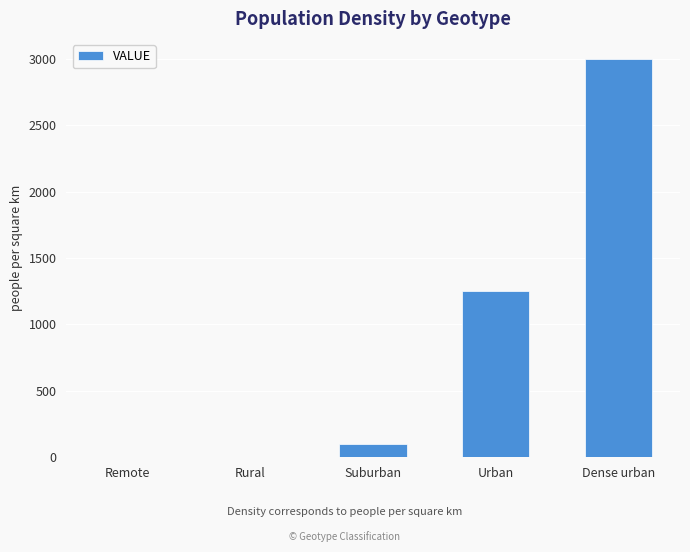

At which category does the chart reach its peak across all series?

Dense urban